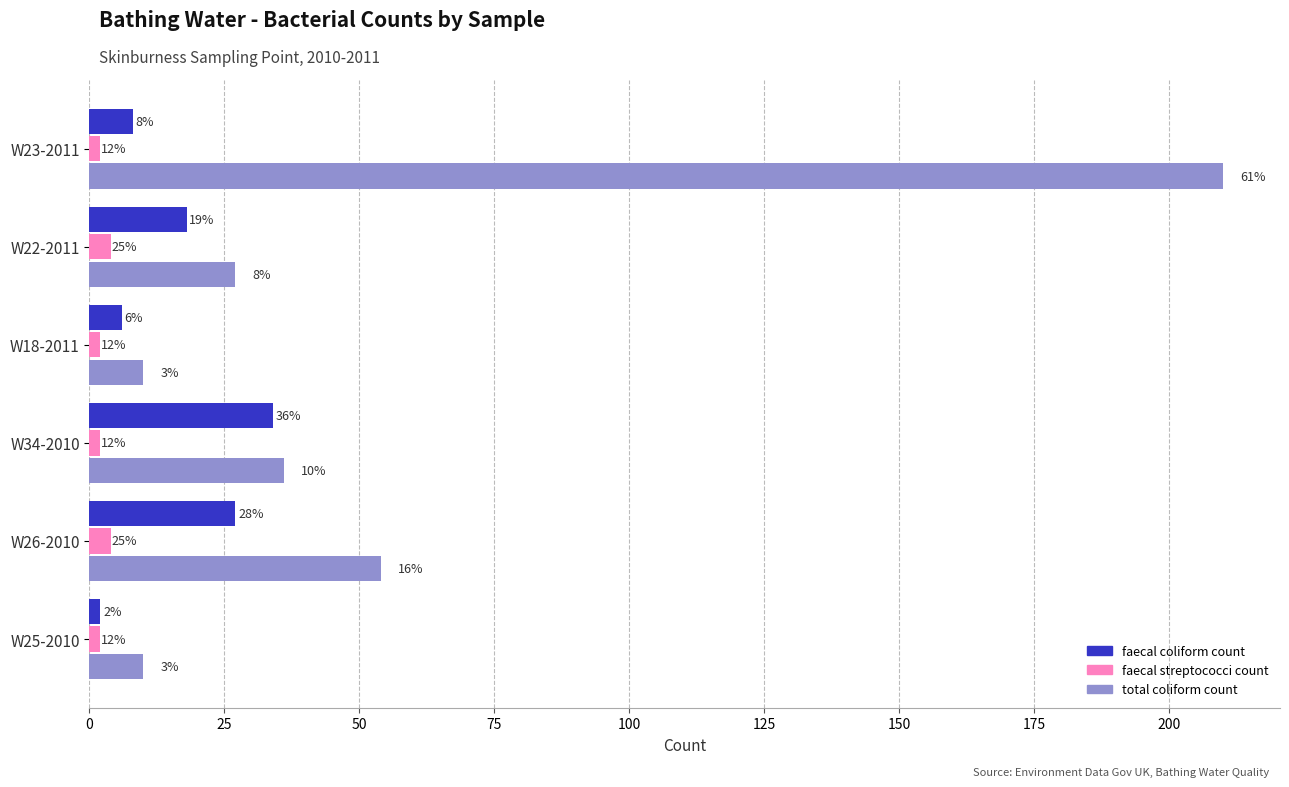

What are all the series names shown in the legend?

faecal coliform count, faecal streptococci count, total coliform count